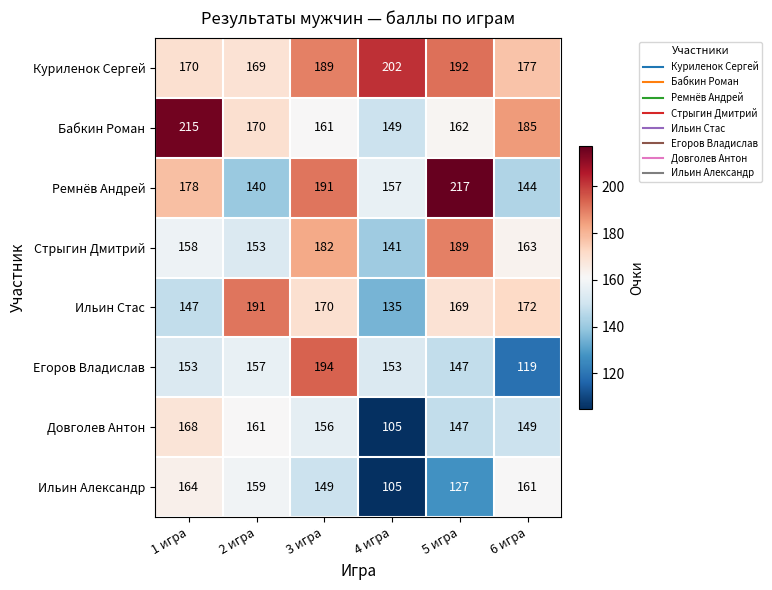

True or false: Бабкин Роман has a value of 162 at 5 игра.

True